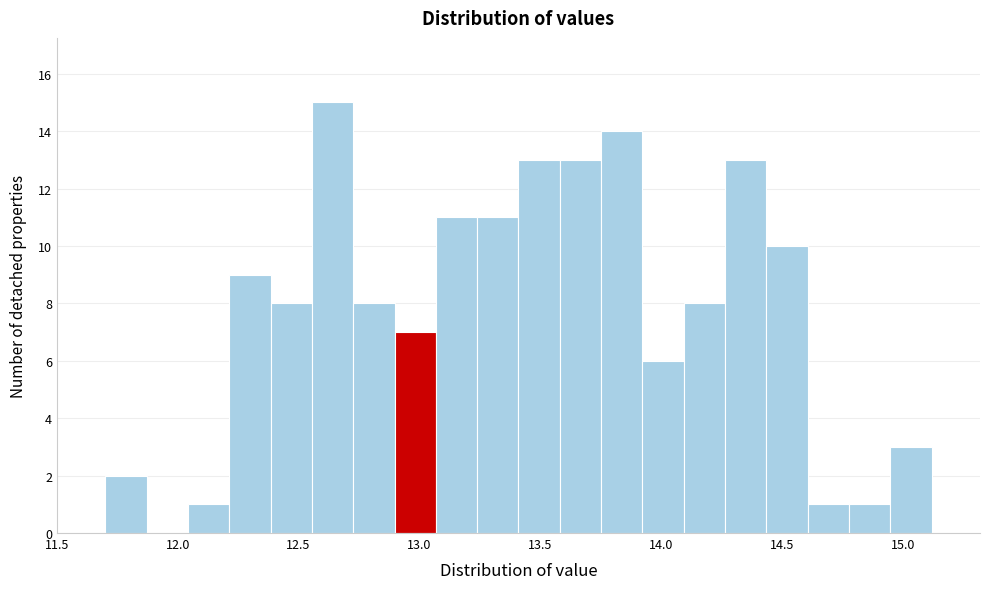

Around what value on the x-axis is the tallest bar? Give the approximate position of its centre, as read against the axis.

12.65